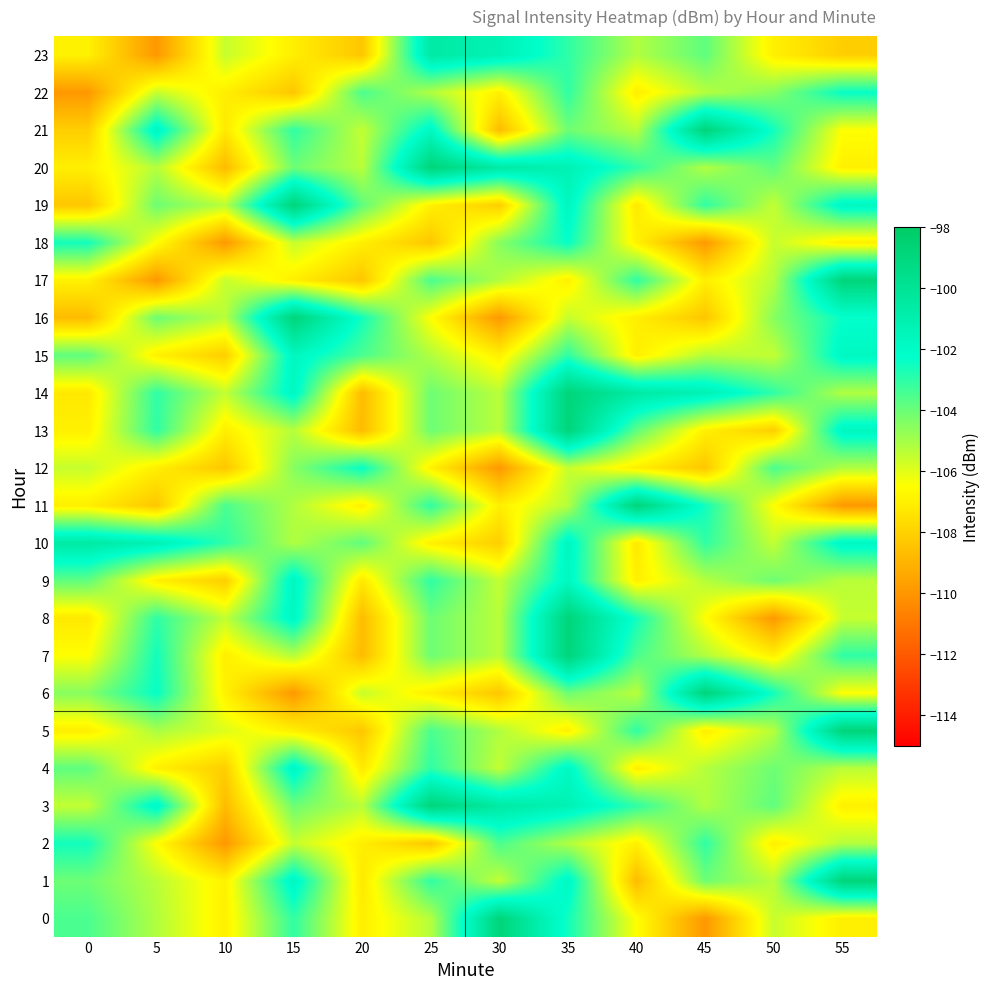

How many categories are shown in the chart?

12